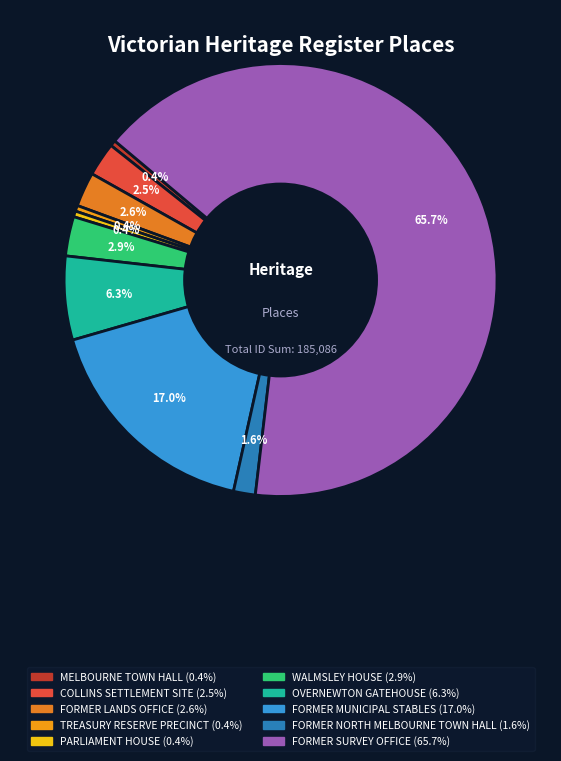

Is it true that COLLINS SETTLEMENT SITE is 10% of the pie?

False